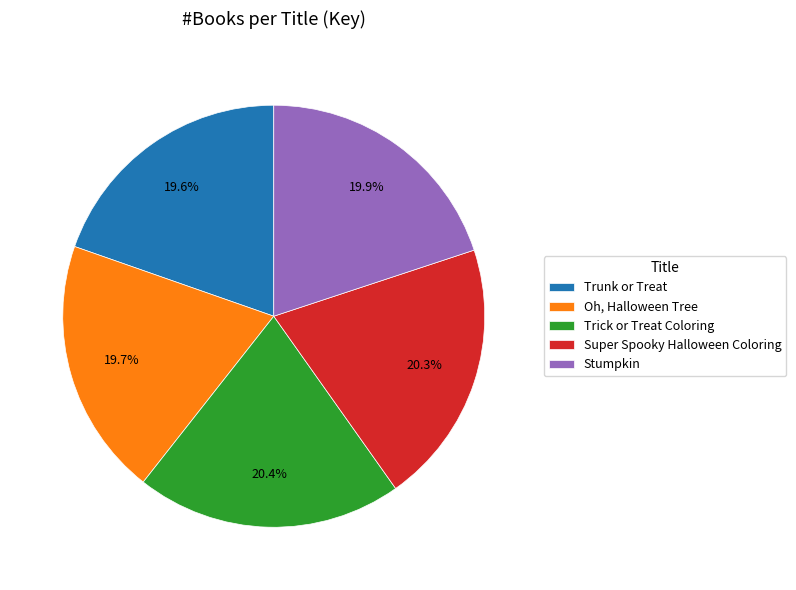

Rank the categories by value from highest to lowest.

Trick or Treat Coloring, Super Spooky Halloween Coloring, Stumpkin, Oh, Halloween Tree, Trunk or Treat